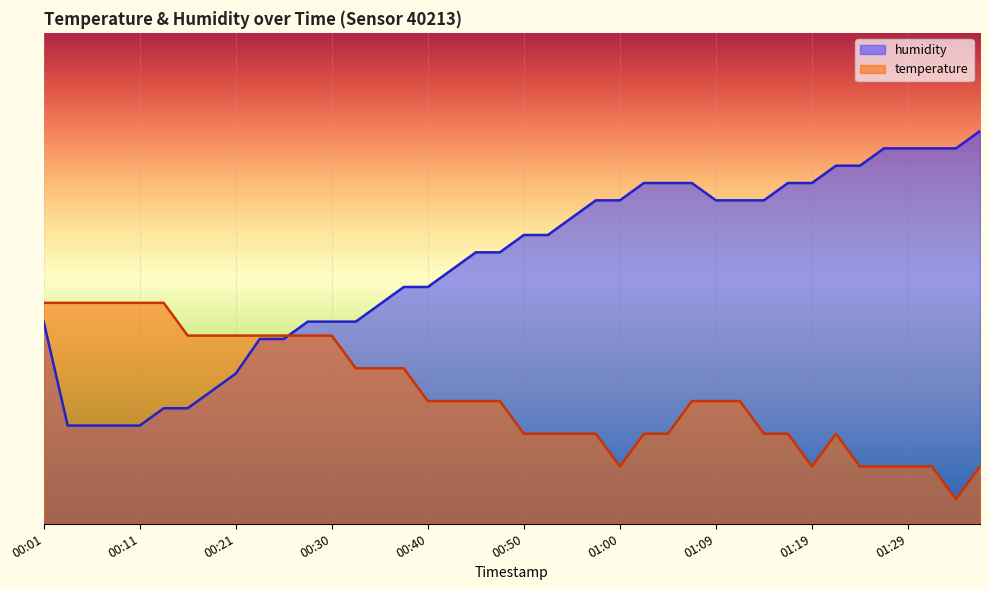

Reading left to right, extract all data points from this chart.

temperature: 00:01=45.0	00:04=45.0	00:06=45.0	00:08=45.0	00:11=45.0	00:13=45.0	00:16=38.3	00:18=38.3	00:21=38.3	00:23=38.3	00:26=38.3	00:28=38.3	00:30=38.3	00:33=31.7	00:35=31.7	00:38=31.7	00:40=25.0	00:43=25.0	00:45=25.0	00:47=25.0	00:50=18.3	00:52=18.3	00:55=18.3	00:57=18.3	01:00=11.7	01:02=18.3	01:05=18.3	01:07=25.0	01:09=25.0	01:12=25.0	01:14=18.3	01:17=18.3	01:19=11.7	01:22=18.3	01:24=11.7	01:27=11.7	01:29=11.7	01:31=11.7	01:34=5.0	01:36=11.7
humidity: 00:01=41.2	00:04=20.0	00:06=20.0	00:08=20.0	00:11=20.0	00:13=23.5	00:16=23.5	00:18=27.1	00:21=30.6	00:23=37.6	00:26=37.6	00:28=41.2	00:30=41.2	00:33=41.2	00:35=44.7	00:38=48.2	00:40=48.2	00:43=51.8	00:45=55.3	00:47=55.3	00:50=58.8	00:52=58.8	00:55=62.4	00:57=65.9	01:00=65.9	01:02=69.4	01:05=69.4	01:07=69.4	01:09=65.9	01:12=65.9	01:14=65.9	01:17=69.4	01:19=69.4	01:22=72.9	01:24=72.9	01:27=76.5	01:29=76.5	01:31=76.5	01:34=76.5	01:36=80.0